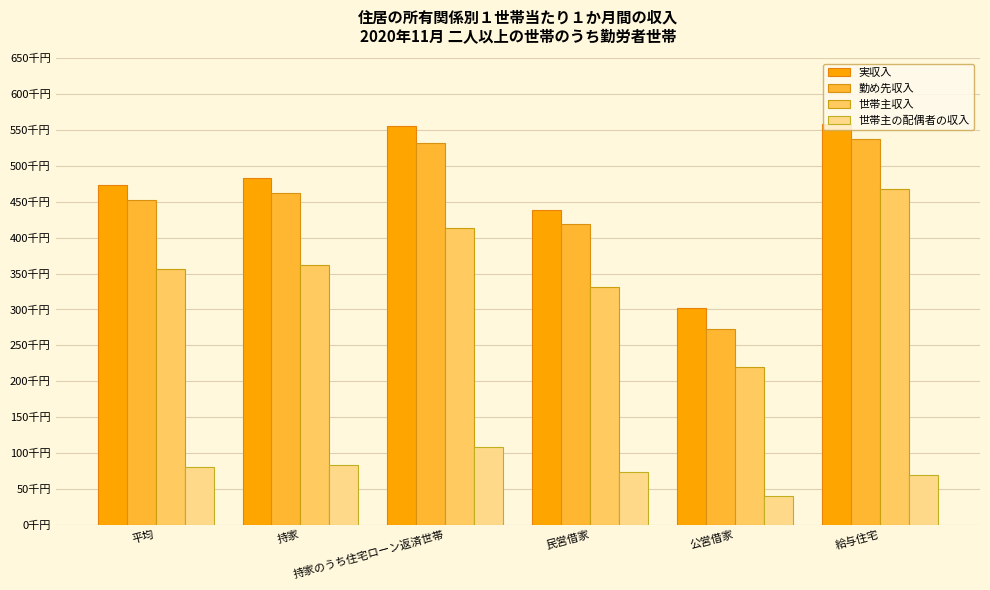

Which series has the largest total across all categories?

実収入